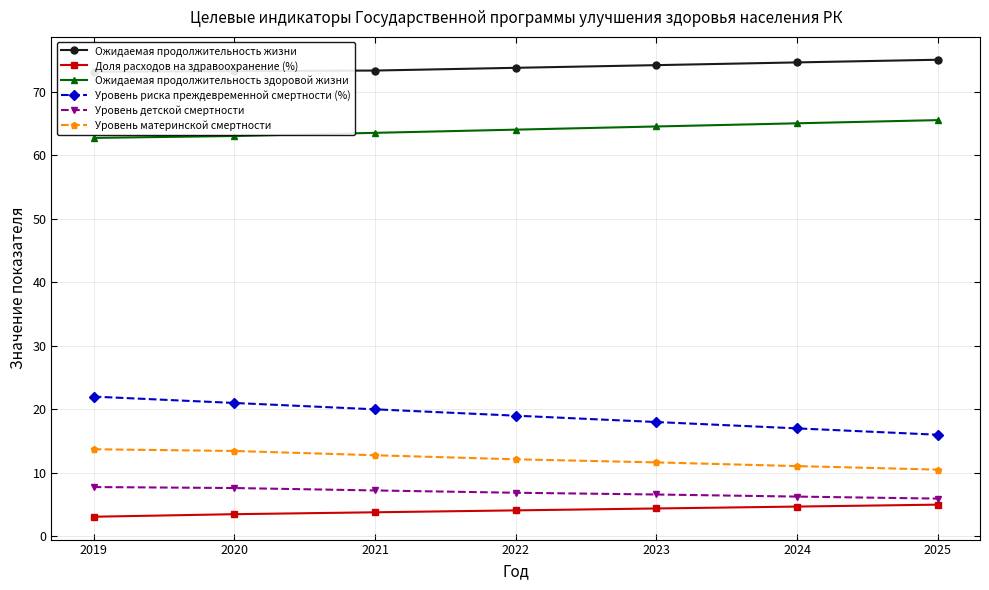

Which label corresponds to the smallest value in the chart?

2019